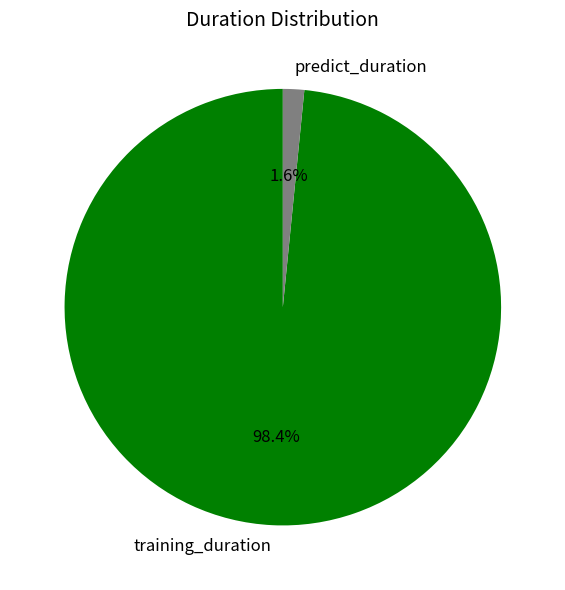

Between predict_duration and training_duration, which is larger?

training_duration